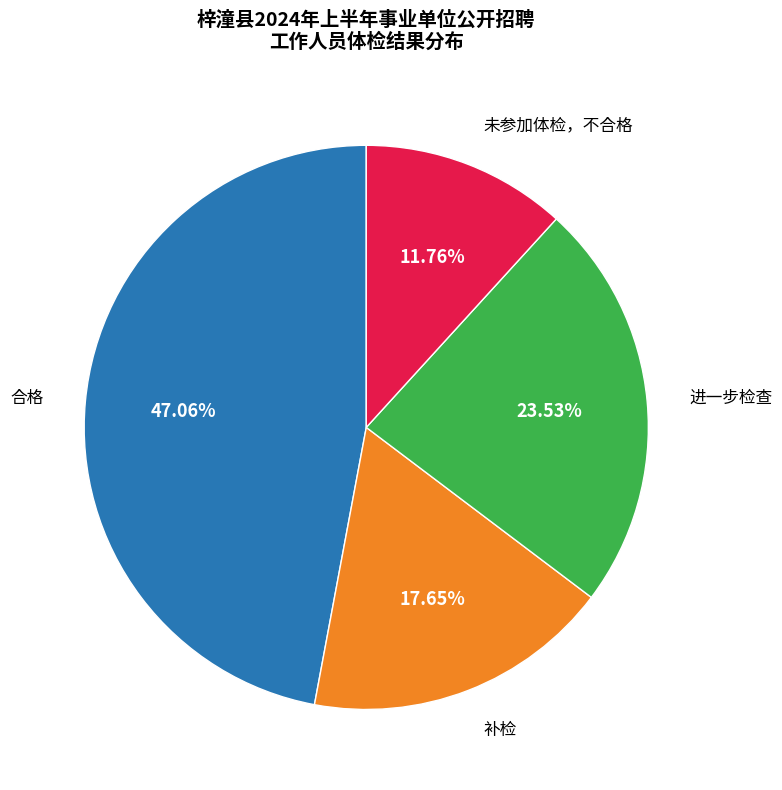

Is there any slice that represents more than half of the pie?

No